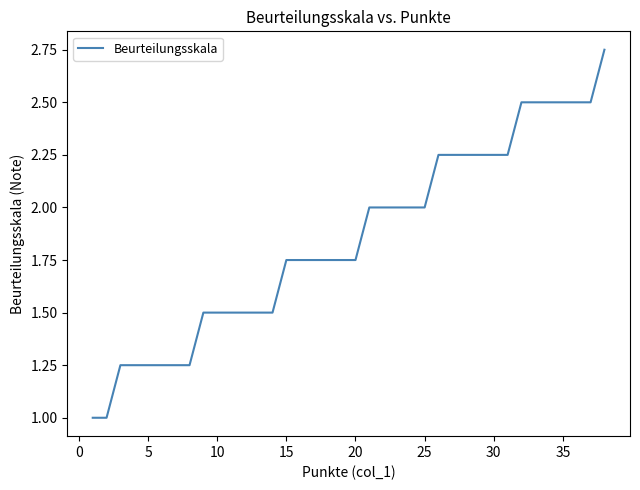

What is the minimum value shown in the chart?

1.0